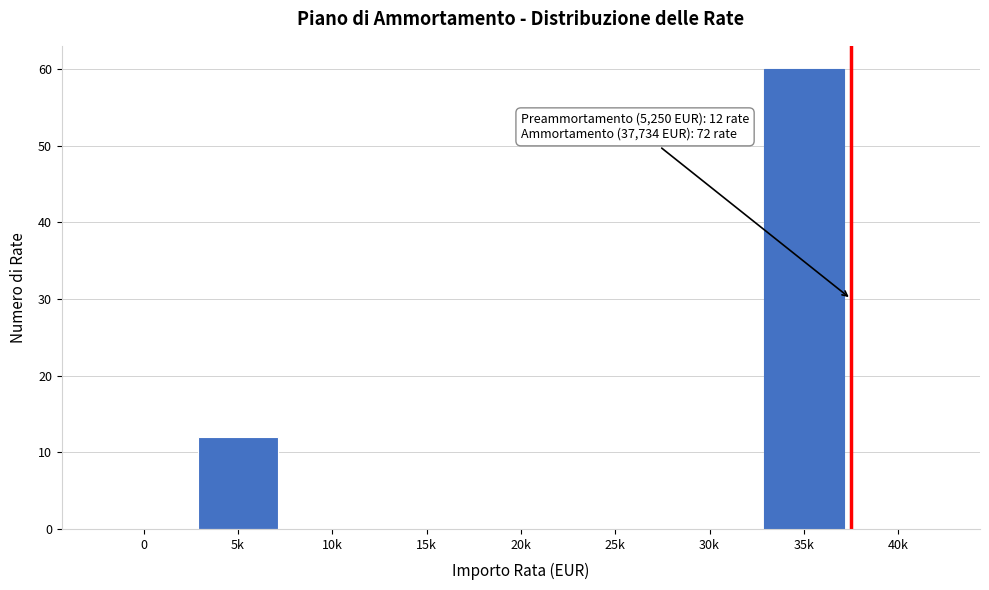

Reading left to right, what are all the values shown in this chart?

0=0	5k=12	10k=0	15k=0	20k=0	25k=0	30k=0	35k=60	40k=0